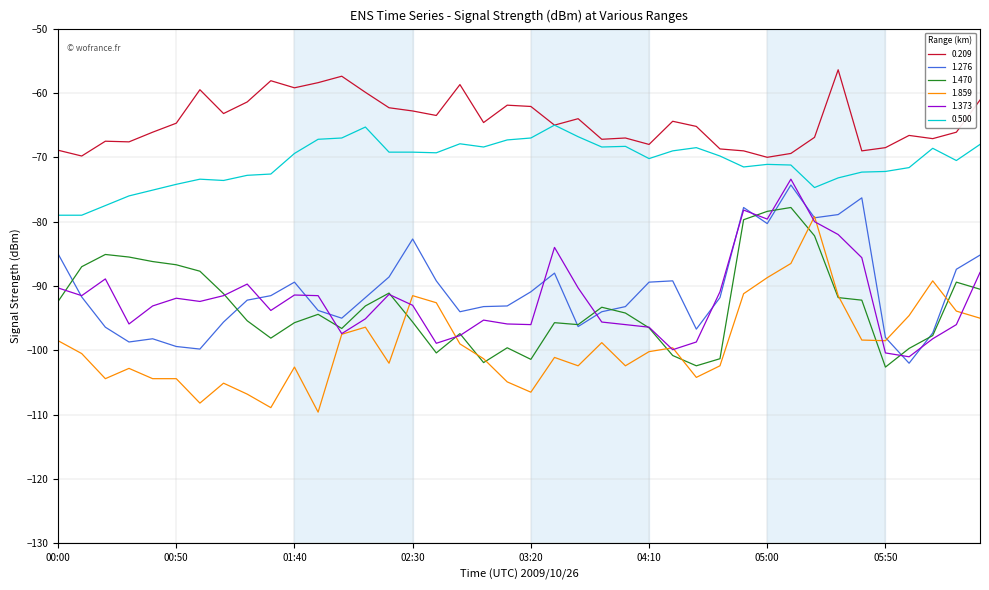

True or false: 0.209 and 1.859 intersect in this chart.

False